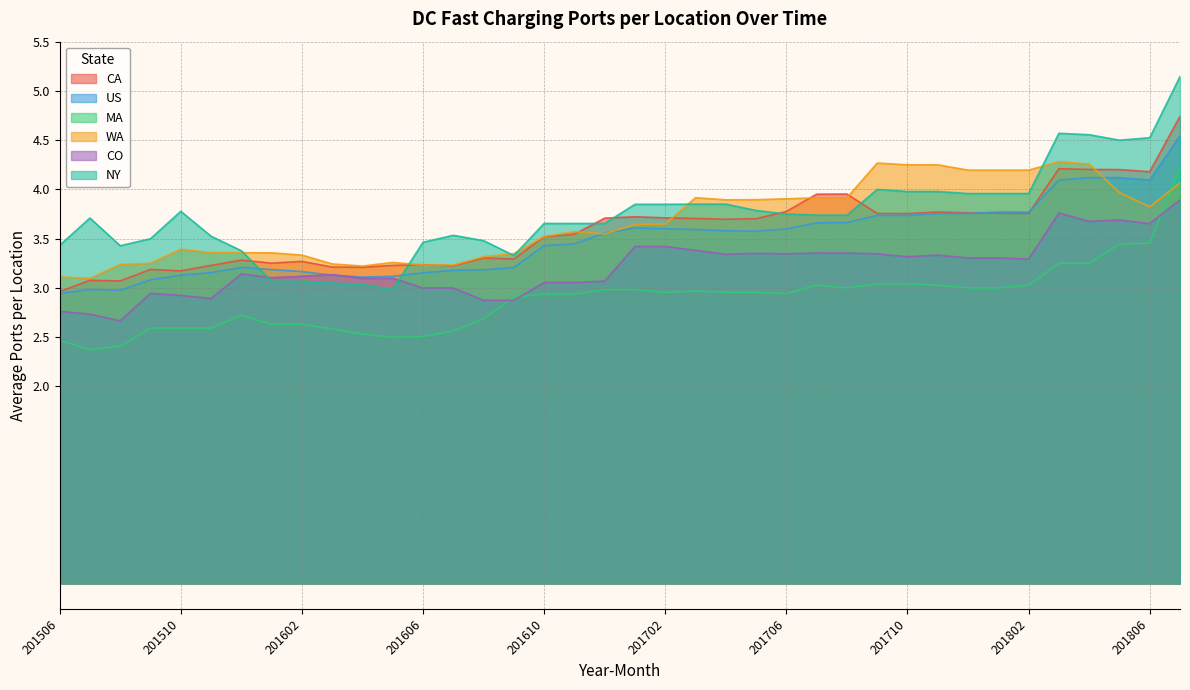

What is the spread (max minus min) of values at 201508?

1.0